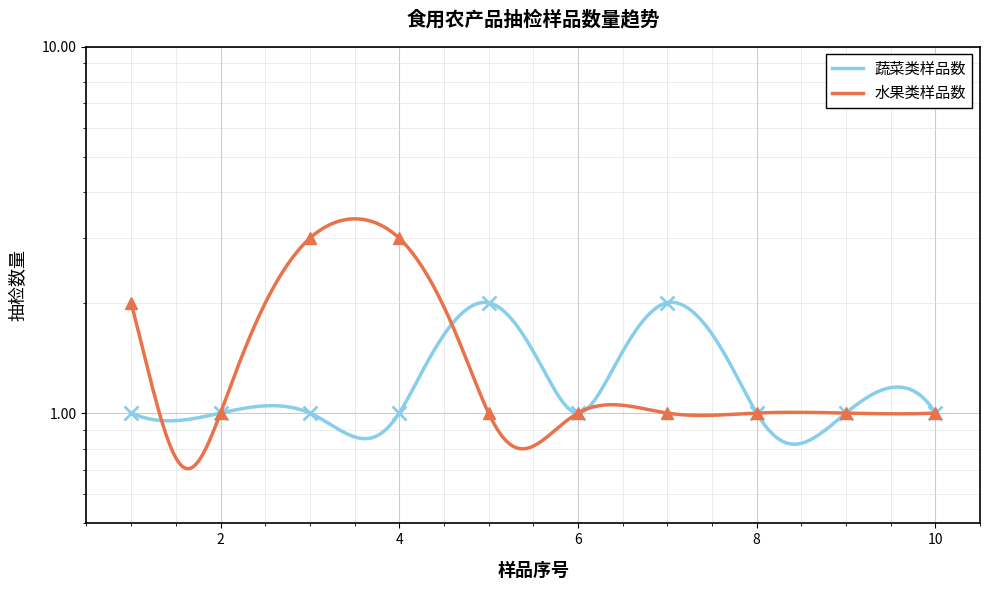

How many times do 蔬菜类样品数 and 水果类样品数 cross each other?

1